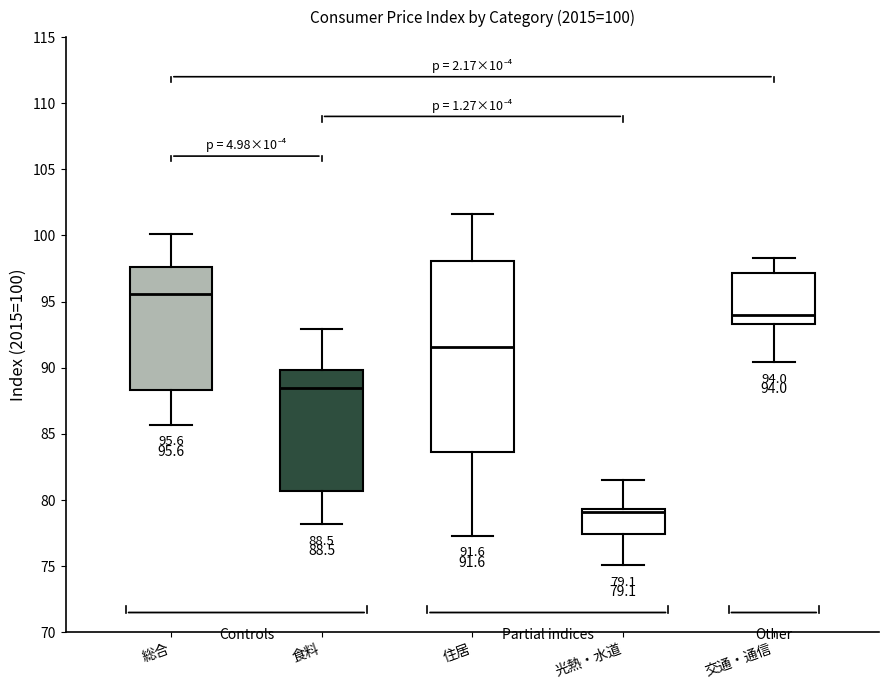

Which box's median line is the highest?

総合